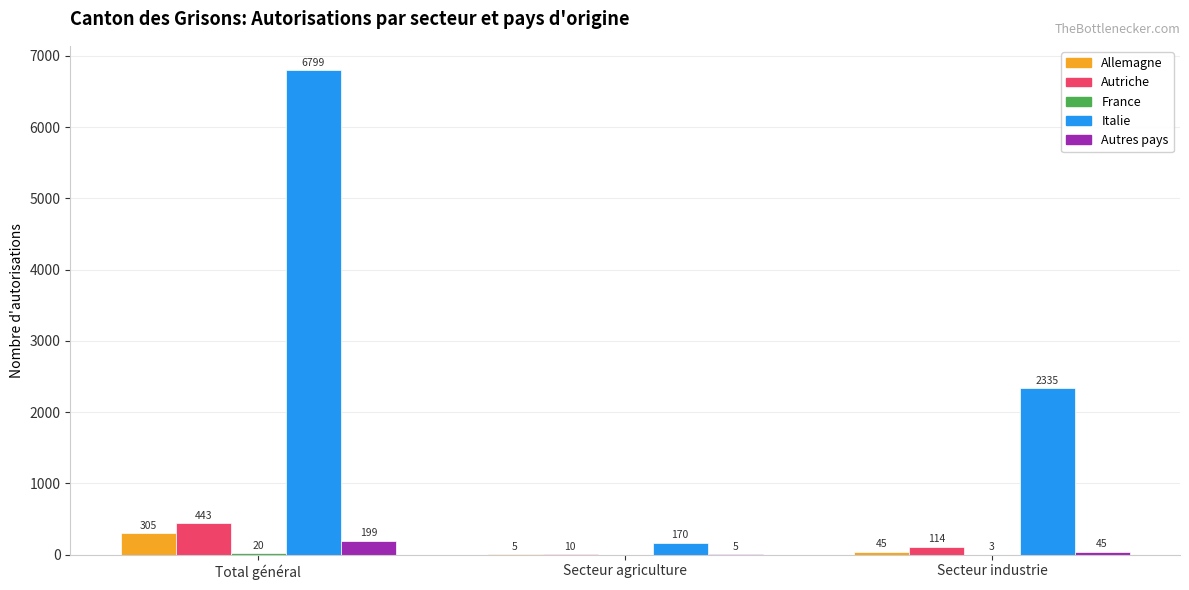

Where does the Autriche series first go above 114?

Total général